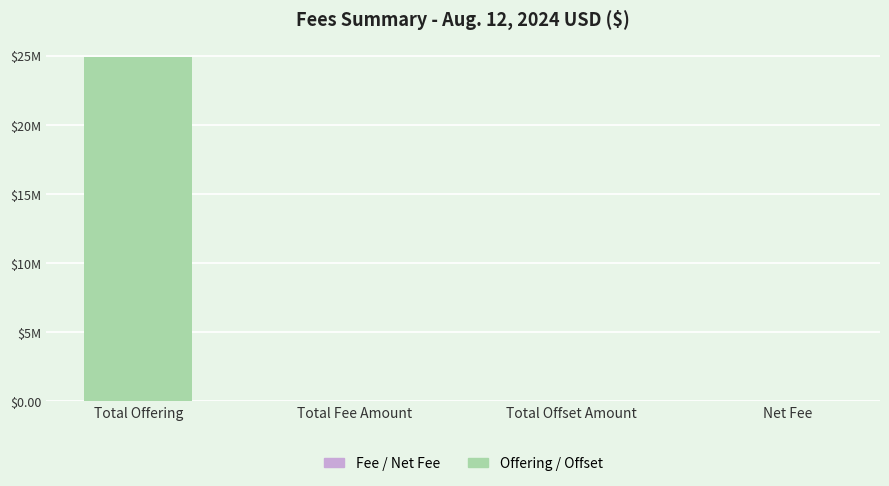

The value at Net Fee is 3671.2. True or false?

True